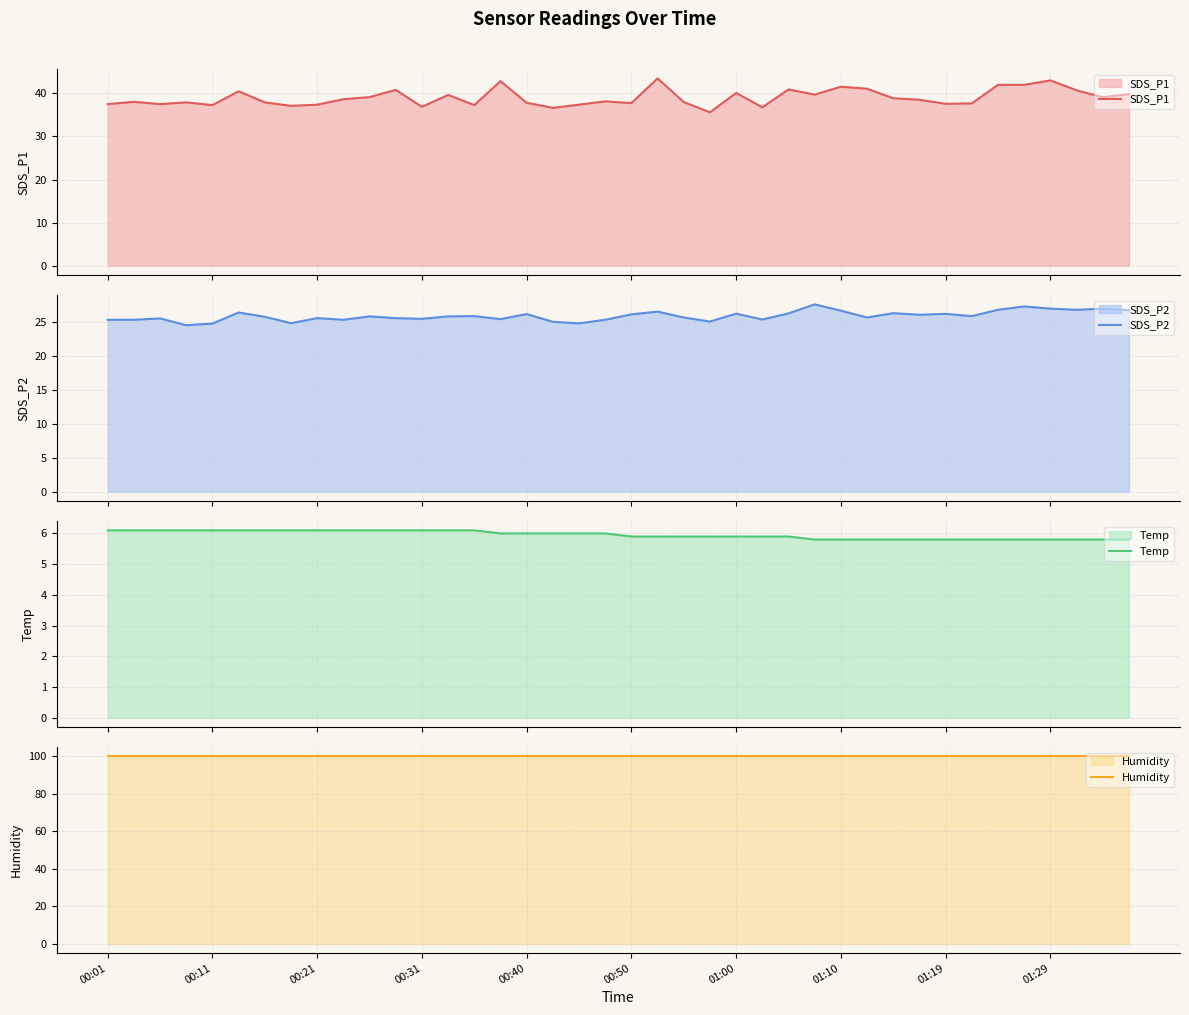

What is the maximum value for Temp?

6.1